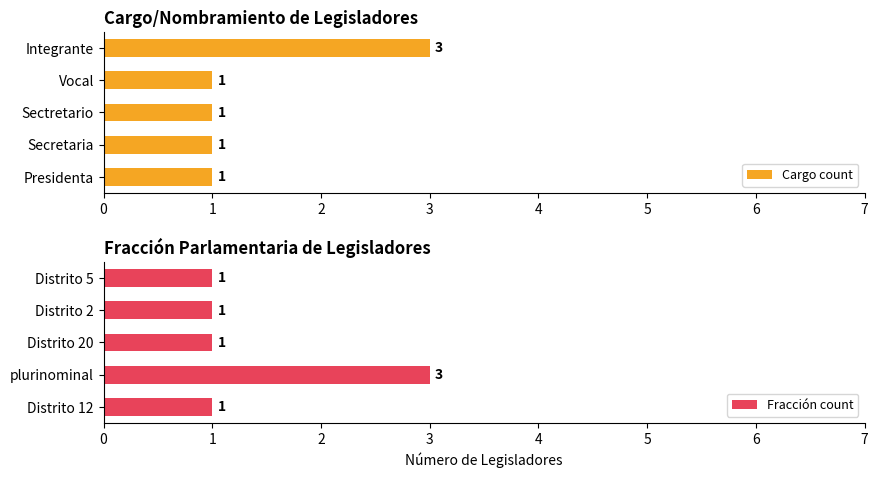

What is the smallest value displayed?

1